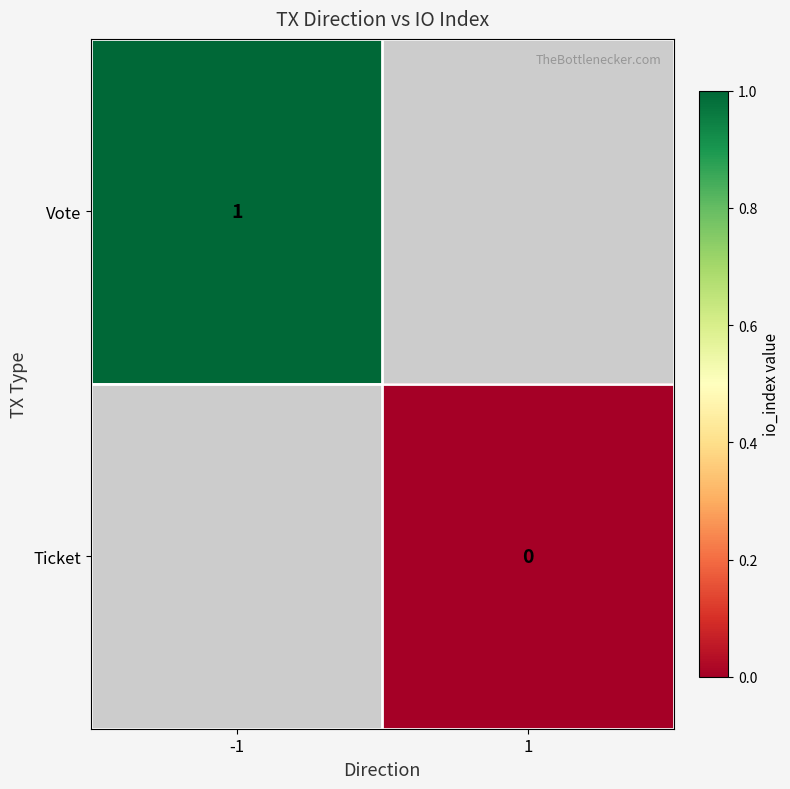

The value of Vote at -1 is 0. True or false?

False